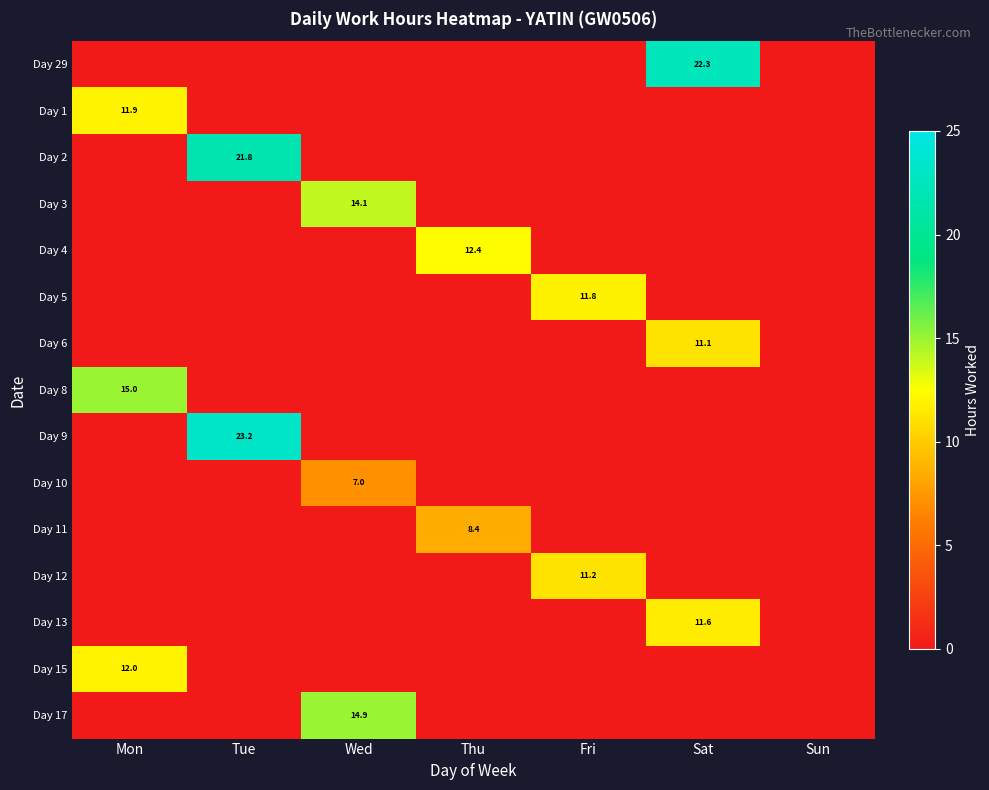

The value of Day 2 at Tue is 8.9. True or false?

False